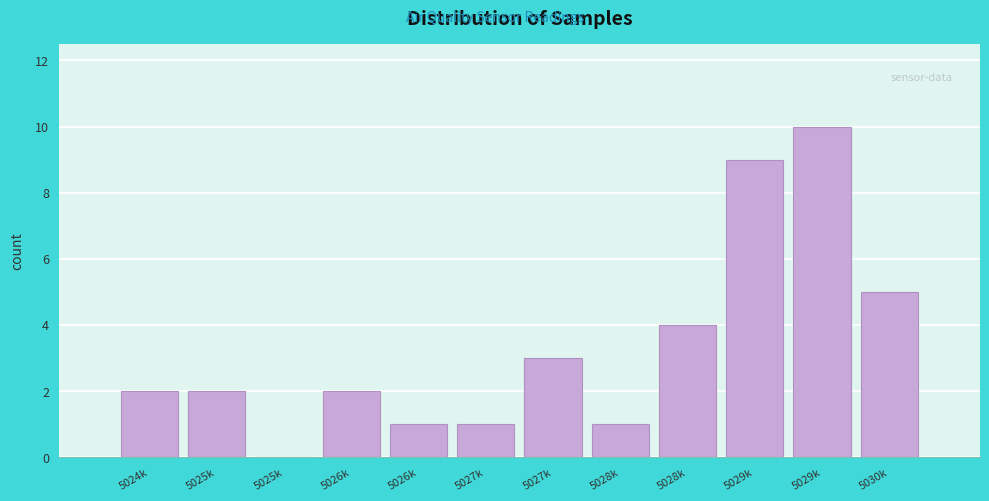

Are the bars horizontal?

No